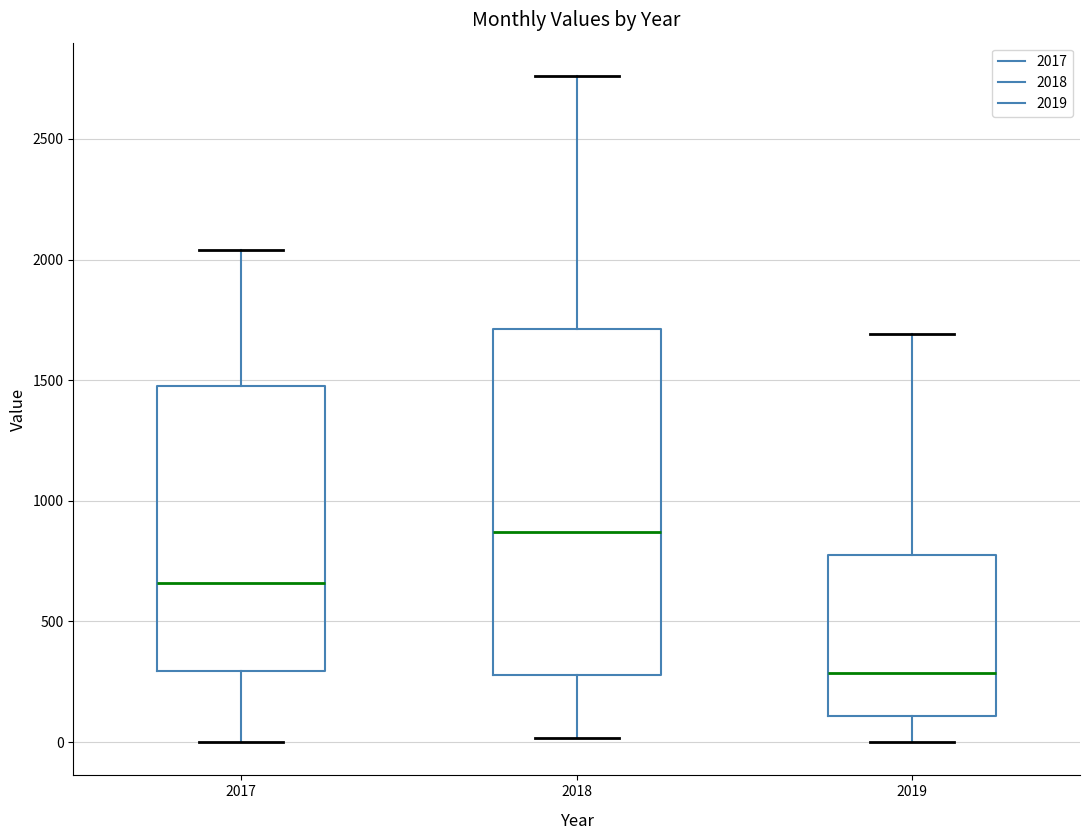

Reading left to right, read every box against the y-axis: the position of its median line, the range the box covers, and the ends of its whiskers. The values are not printed on the chart, so give them approximately, as read against the axis.

2017: median 650, box 300 to 1450, whiskers 0 to 2050
2018: median 850, box 300 to 1700, whiskers 0 to 2750
2019: median 300, box 100 to 800, whiskers 0 to 1700